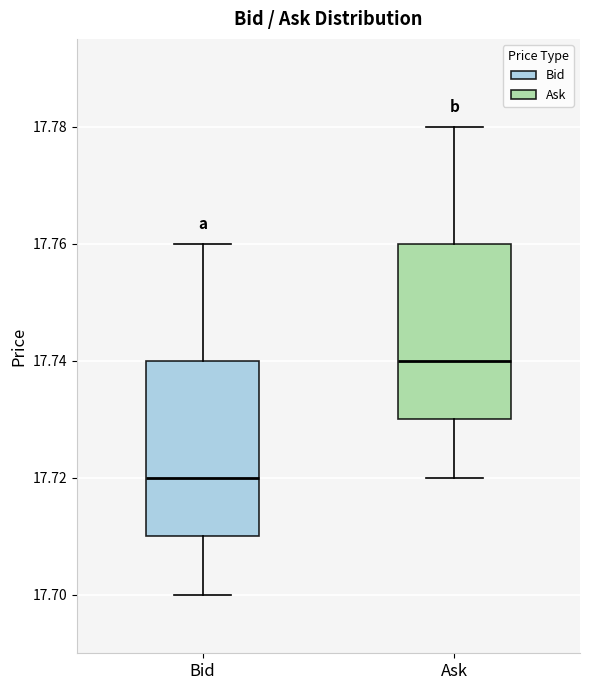

Reading left to right, read every box against the y-axis: the position of its median line, the range the box covers, and the ends of its whiskers. The values are not printed on the chart, so give them approximately, as read against the axis.

Bid: median 17.72, box 17.71 to 17.74, whiskers 17.70 to 17.76
Ask: median 17.74, box 17.73 to 17.76, whiskers 17.72 to 17.78